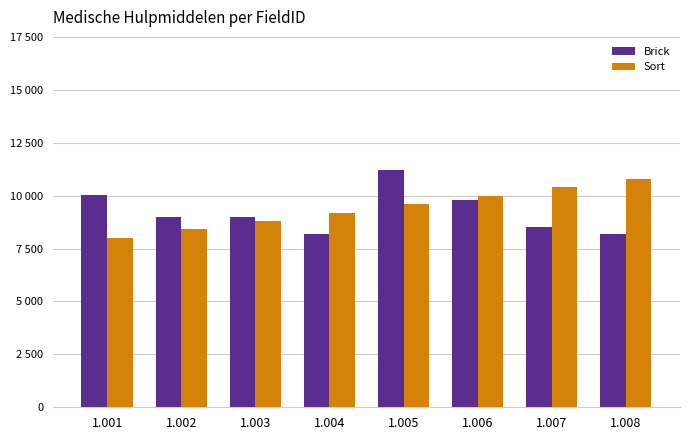

The value of Sort at 1.007 is 15507. True or false?

False